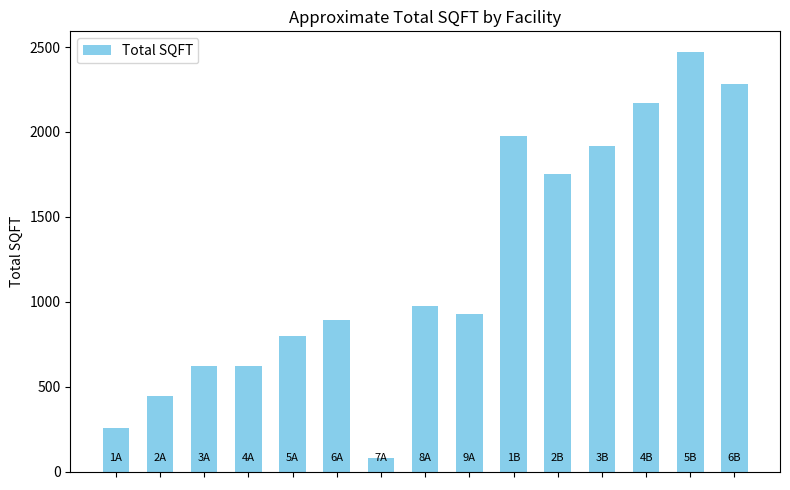

What is the value of the 13th bar from the left?

2172